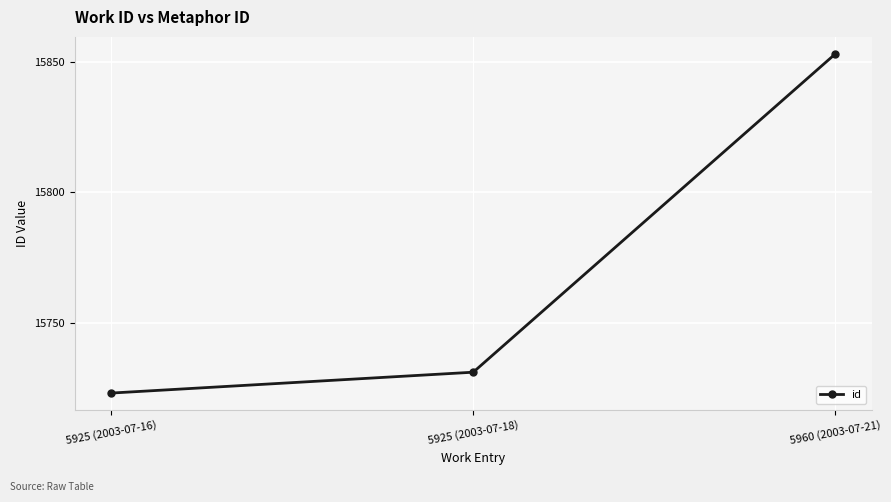

What is the value of the 1st point from the left?

15723